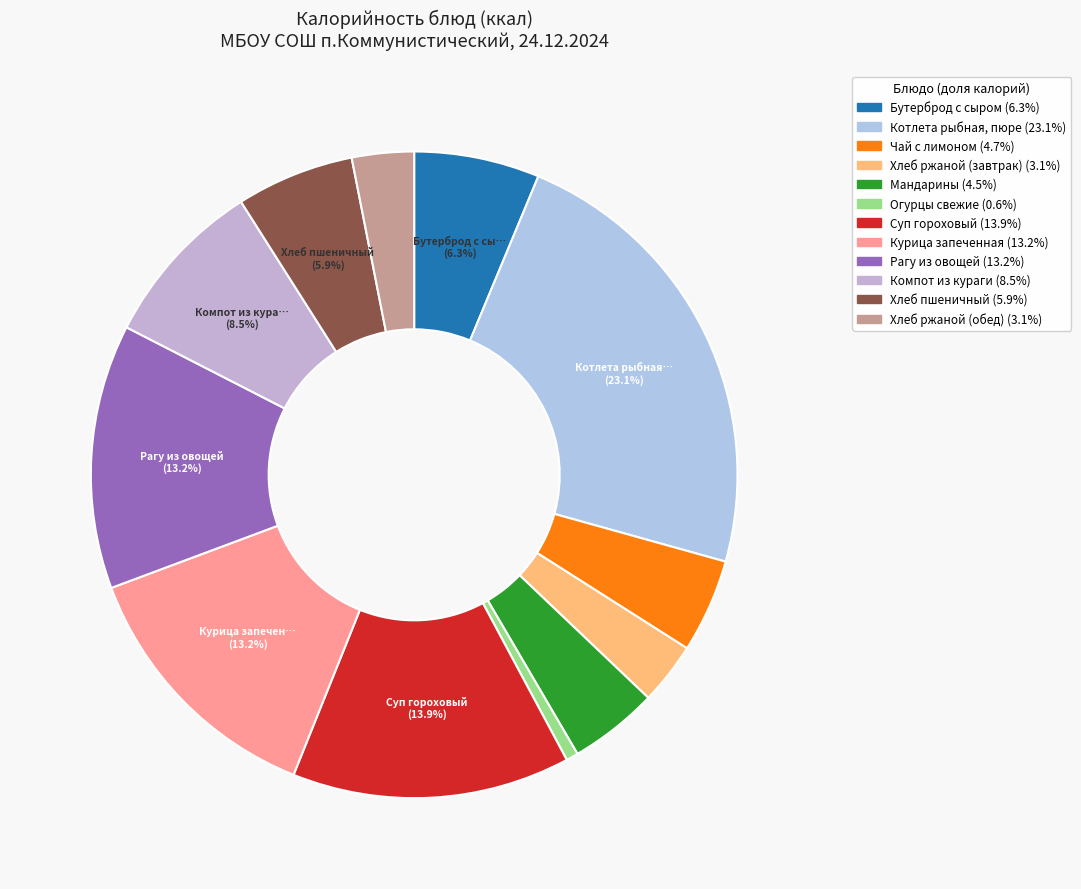

How many slices are in this pie chart?

12